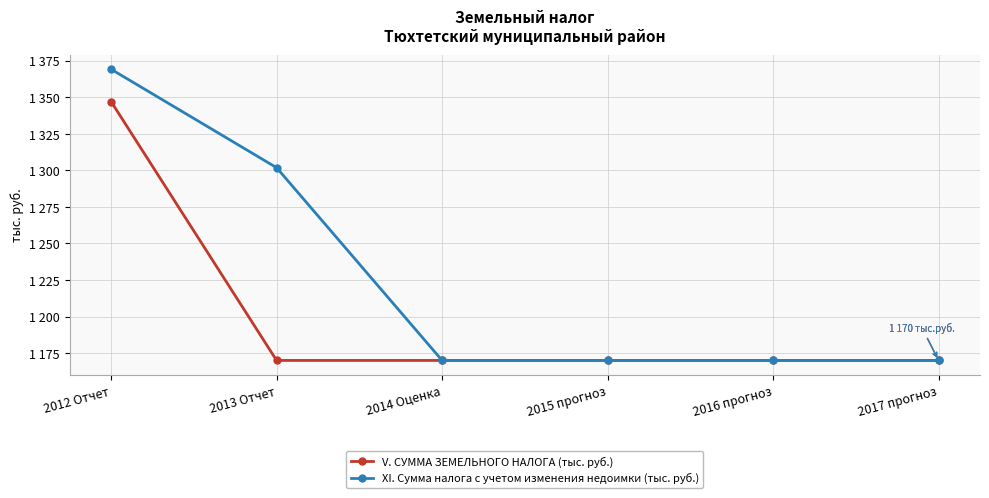

Reading left to right, what are all the values shown in this chart?

V. СУММА ЗЕМЕЛЬНОГО НАЛОГА (тыс. руб.): 1347.0	1170.0	1170.0	1170.0	1170.0	1170.0
XI. Сумма налога с учетом изменения недоимки (тыс. руб.): 1369.1	1301.8	1170.0	1170.0	1170.0	1170.0